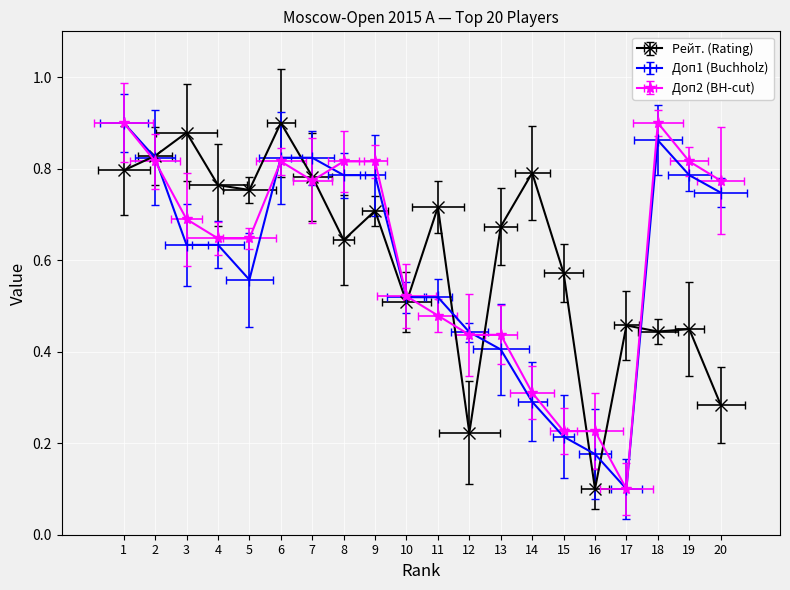

The value of Рейт. (Rating) at 1 is 1.1. True or false?

False